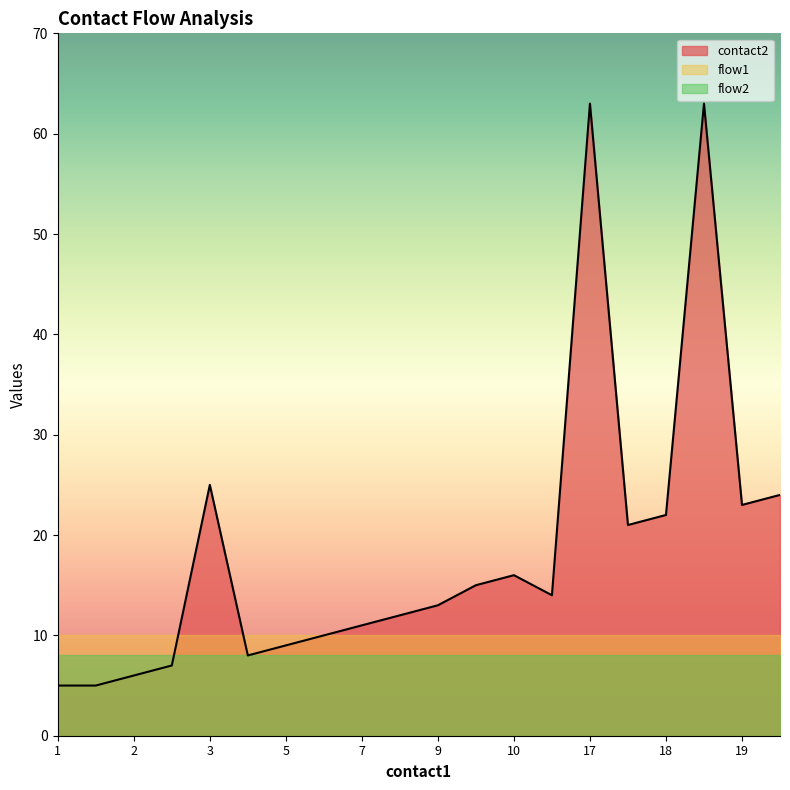

Is it true that contact2 equals 16 at 10?

True